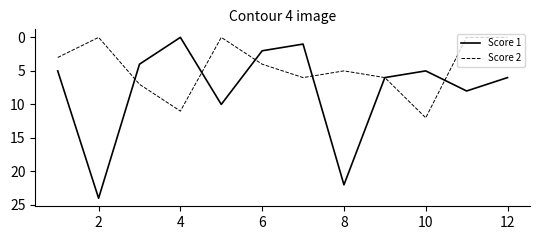

What is the greatest value displayed?

24